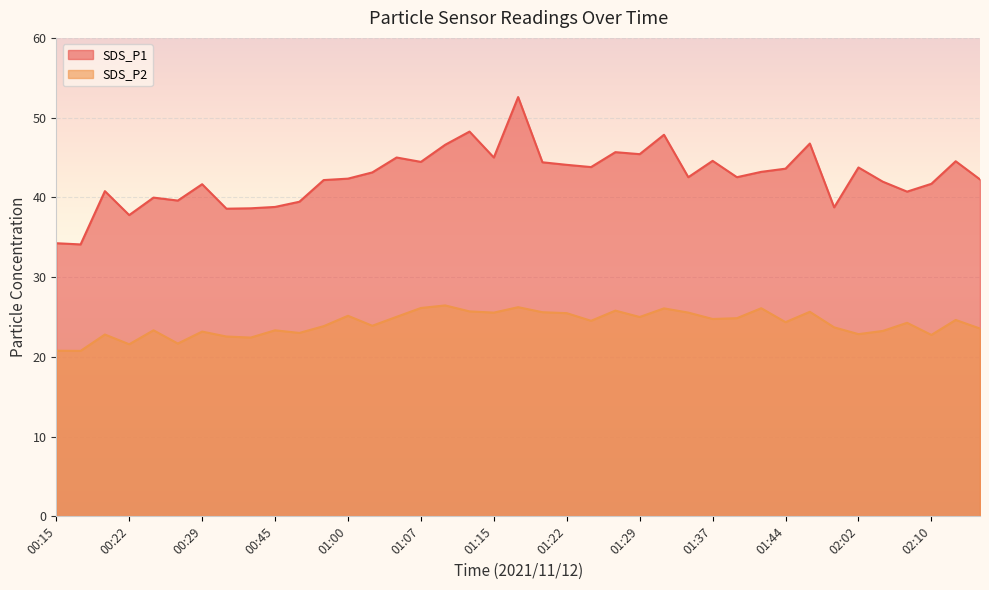

Where is SDS_P1 nearest to the value 43?

01:02